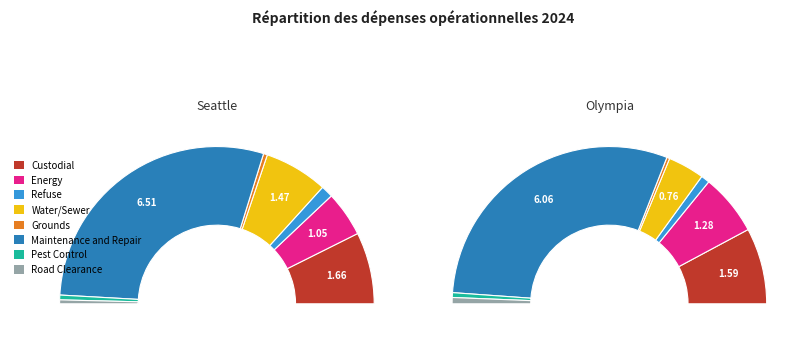

Which category has the smallest portion of the pie?

Grounds